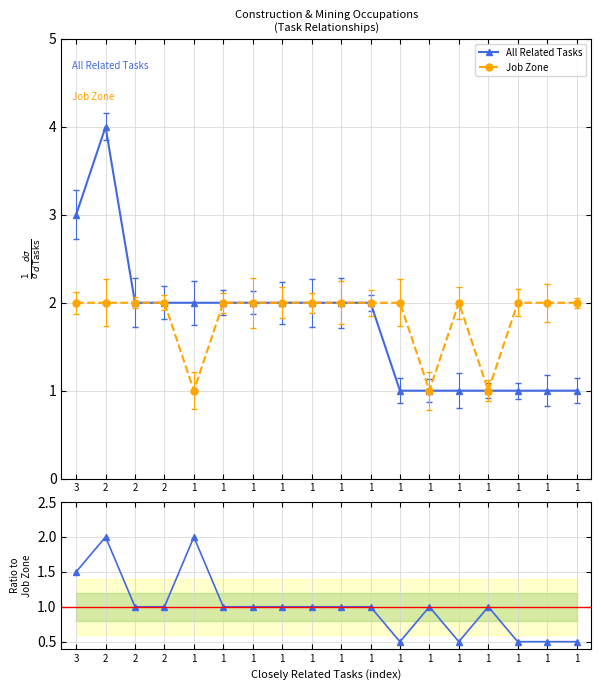

At which category is the sum across all series the highest?

2